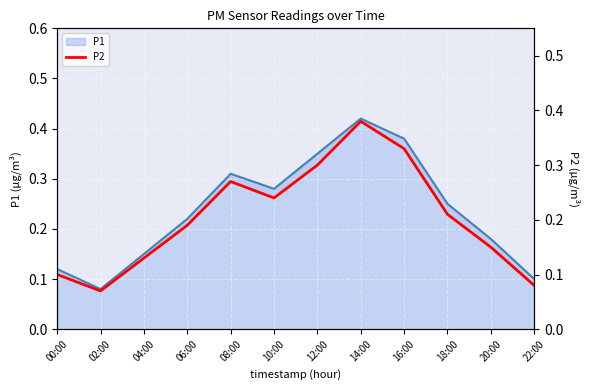

What is the average value?

0.2